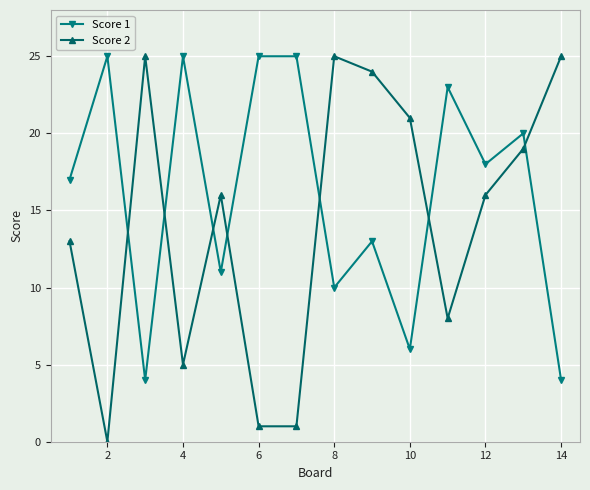

Which series has the largest range (max minus min)?

Score 2